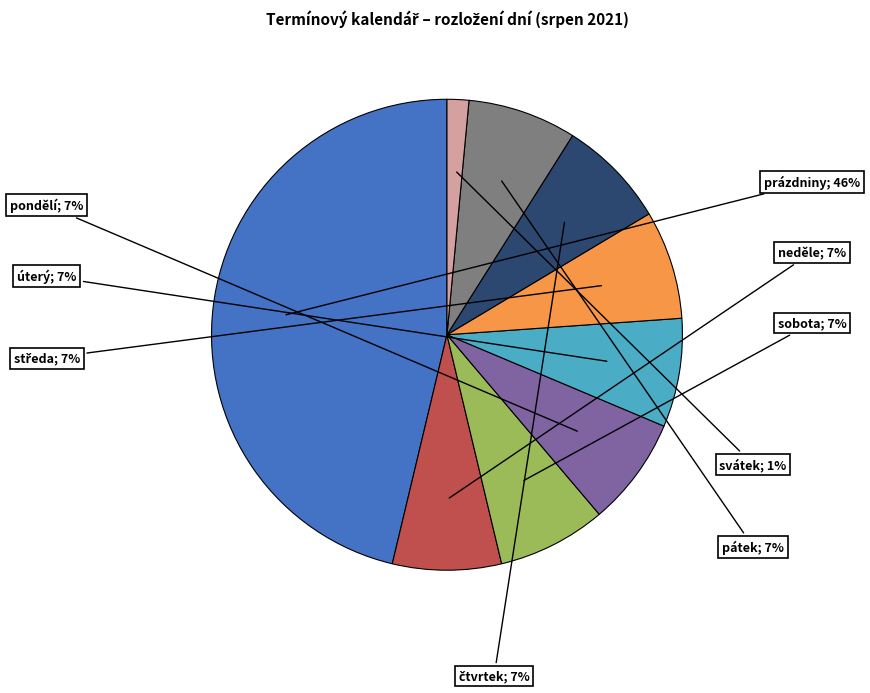

Is there a majority slice in this chart?

No